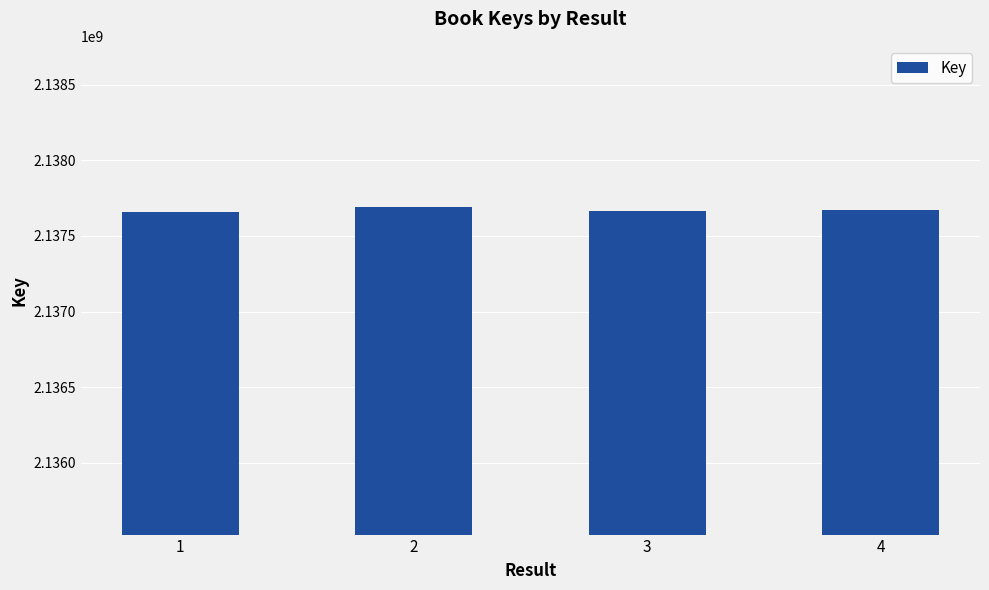

How many bars are there in total?

4